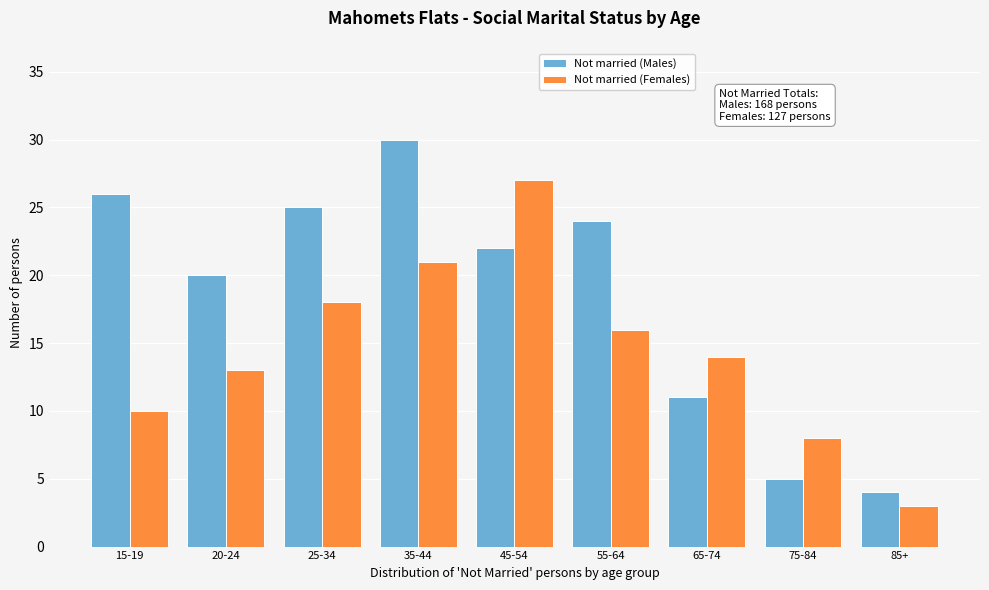

Reading left to right, what are all the values shown in this chart?

Not married (Males): 26	20	25	30	22	24	11	5	4
Not married (Females): 10	13	18	21	27	16	14	8	3